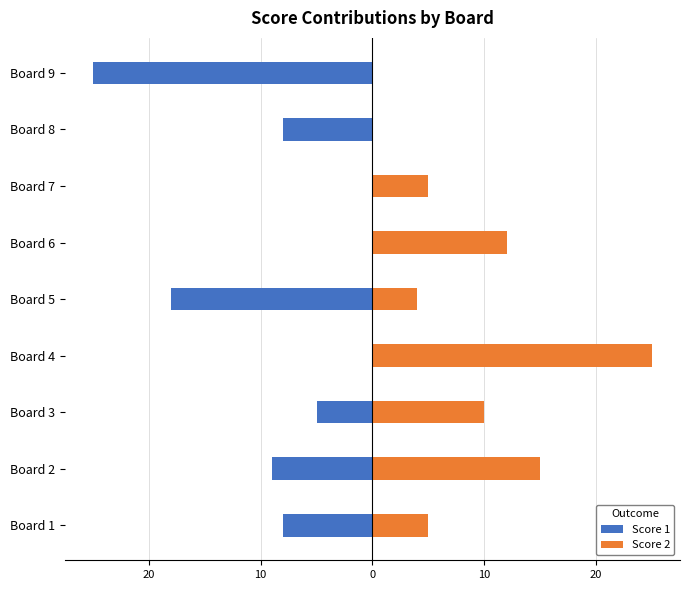

How many data points in Score 1 are above -8?

4